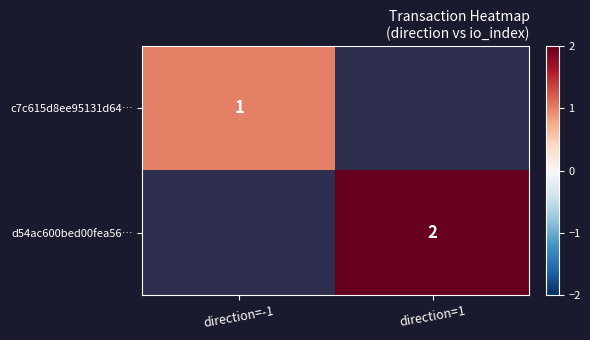

The value of d54ac600bed00fea56… at direction=1 is 3. True or false?

False